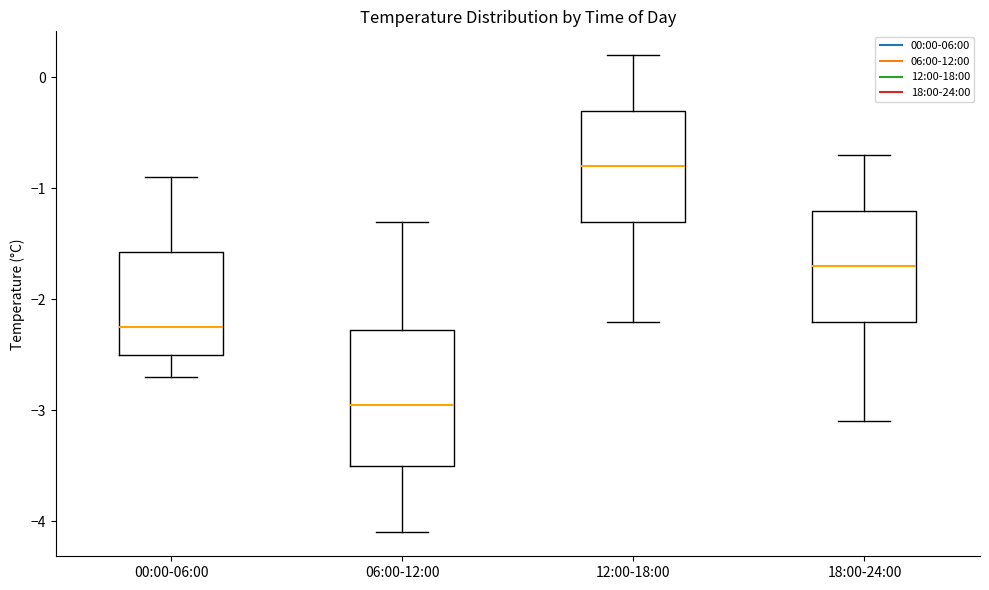

Where does the lower whisker of the box for 06:00-12:00 end on the y-axis? The values are not printed on the chart, so give them approximately, as read against the axis.

-4.1